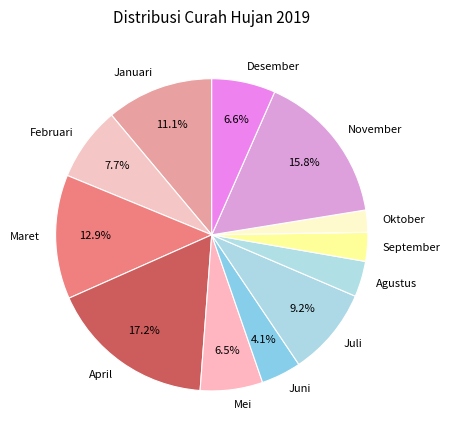

Is there any slice that represents more than half of the pie?

No